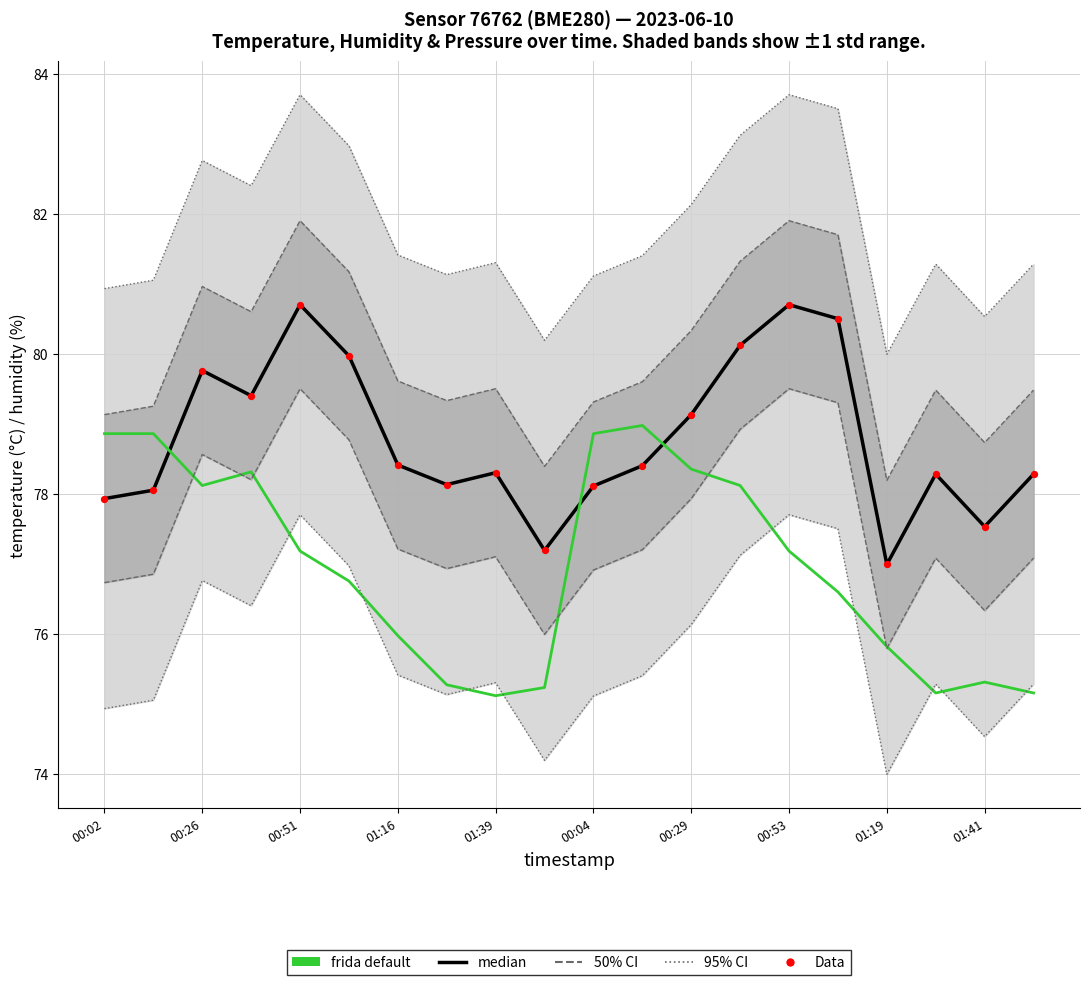

Is the value of median at 00:53 greater than the value of Data at 01:41?

Yes